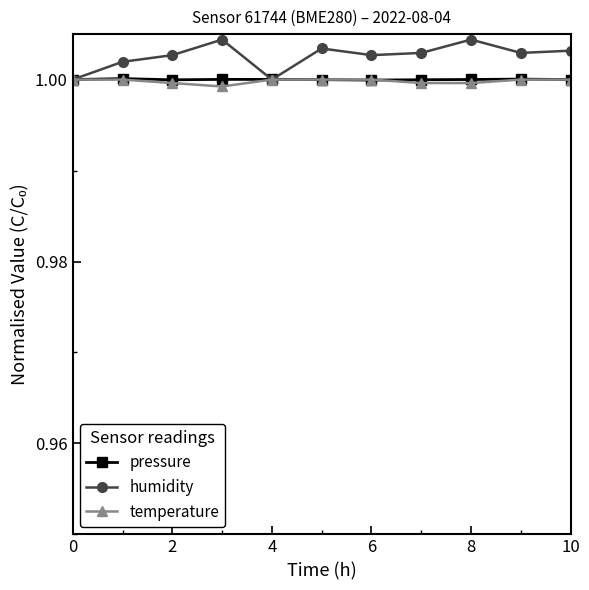

Which series has the widest spread of values?

humidity